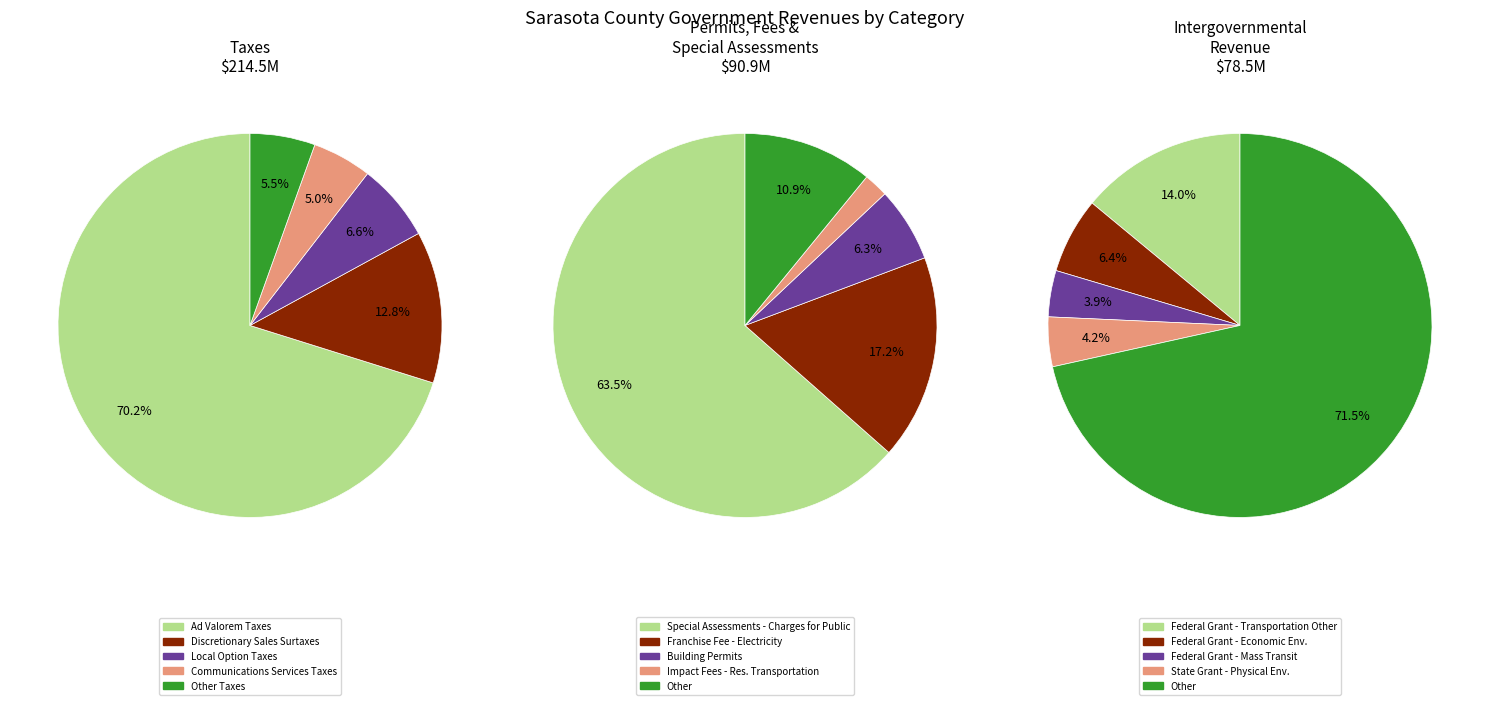

Which category has the biggest portion of the pie?

Taxes